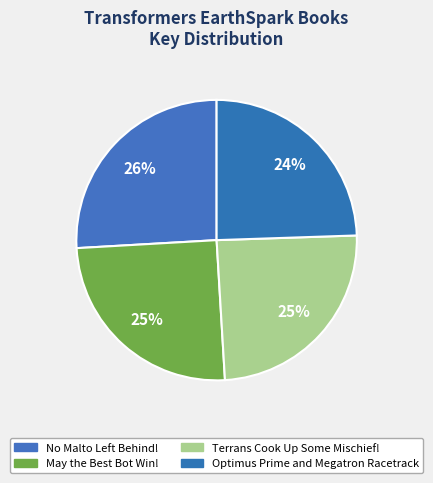

How many segments does this pie chart have?

4